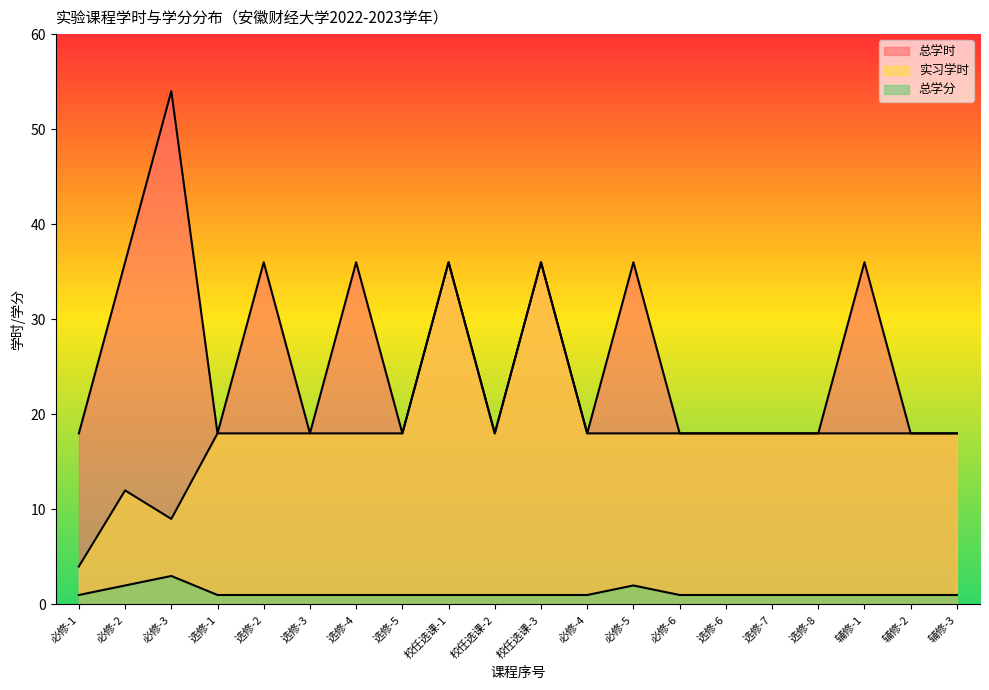

Reading right to left, transcribe all the data shown in this chart.

总学时: 18	18	36	18	18	18	18	36	18	36	18	36	18	36	18	36	18	54	36	18
实习学时: 18	18	18	18	18	18	18	18	18	36	18	36	18	18	18	18	18	9	12	4
总学分: 1	1	1	1	1	1	1	2	1	1	1	1	1	1	1	1	1	3	2	1